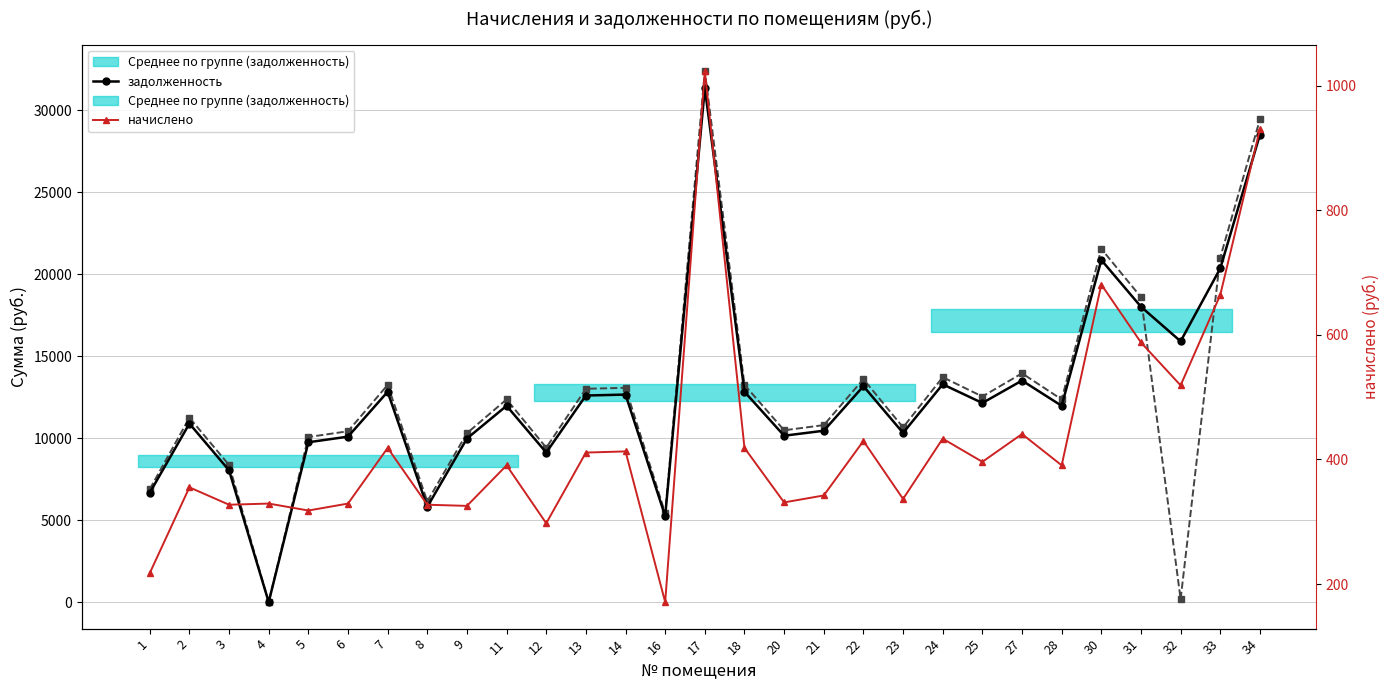

Where do начислено and задолженность first cross each other?

3 and 4